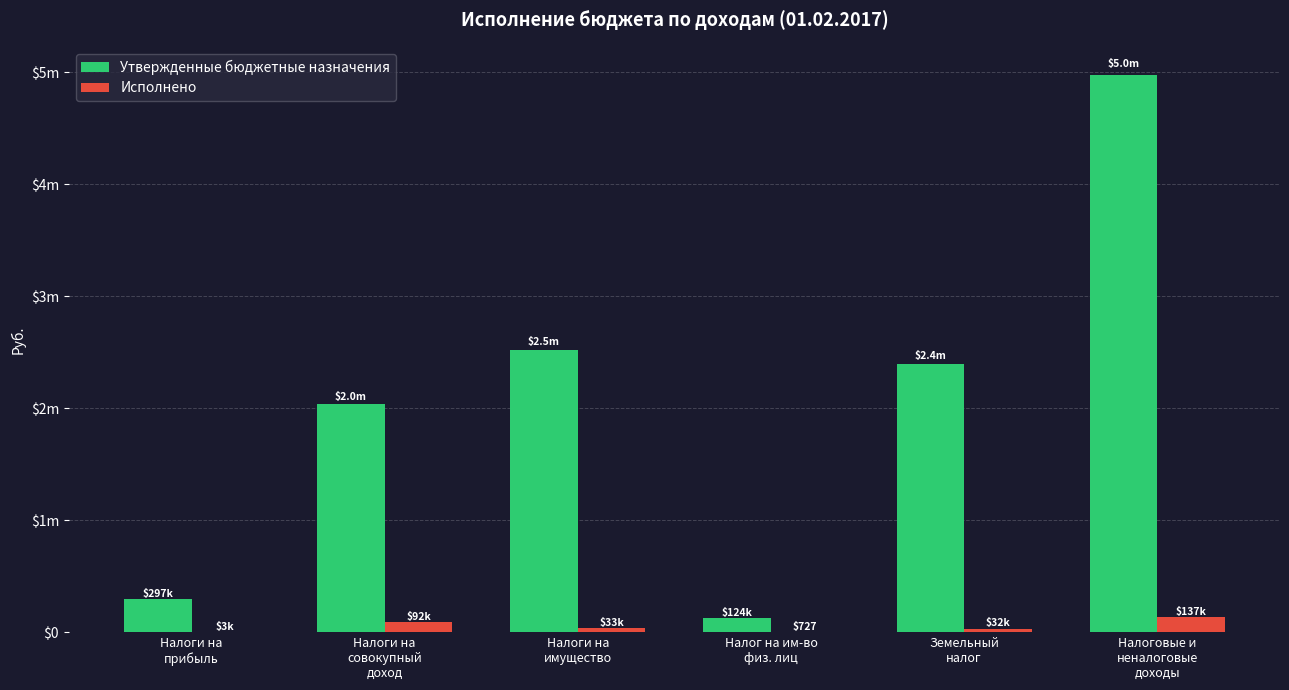

Where is Исполнено nearest to the value 68913?

Налоги на
совокупный
доход